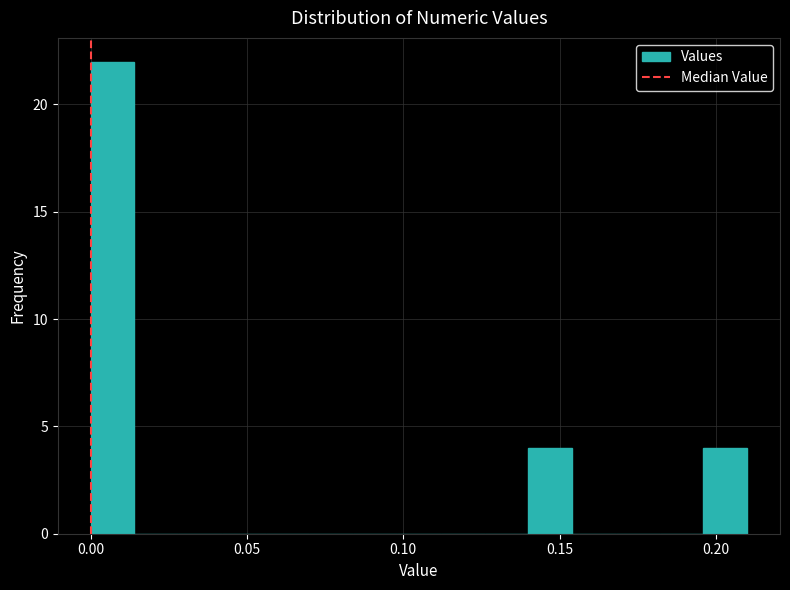

Read against the x-axis, roughly where is the centre of the tallest bar?

0.005